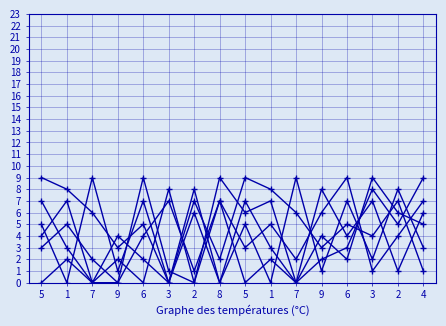

How many lines are shown in the chart?

6